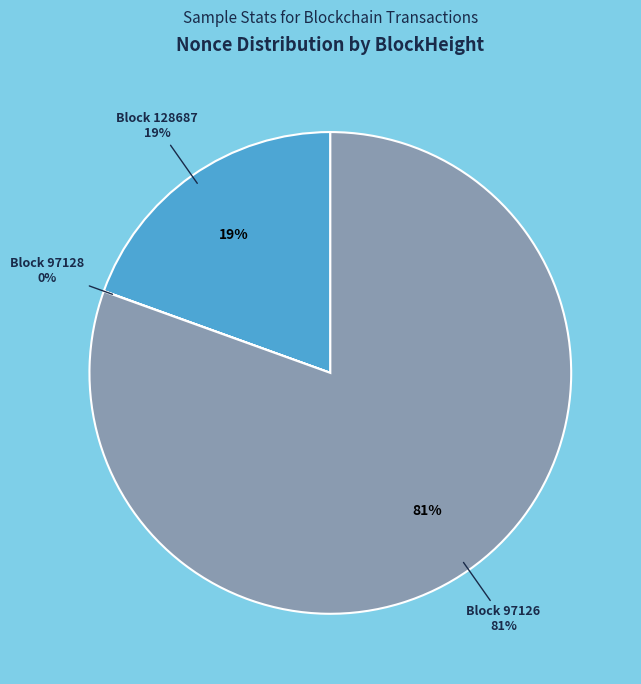

Is it true that 97128 is 0% of the pie?

True